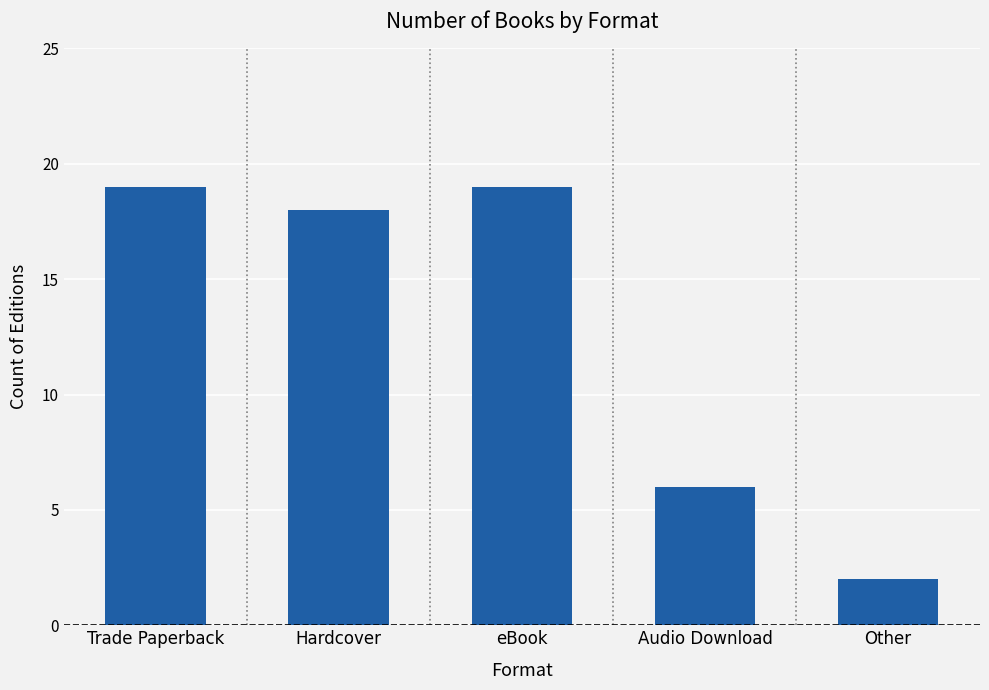

What is the average value?

13